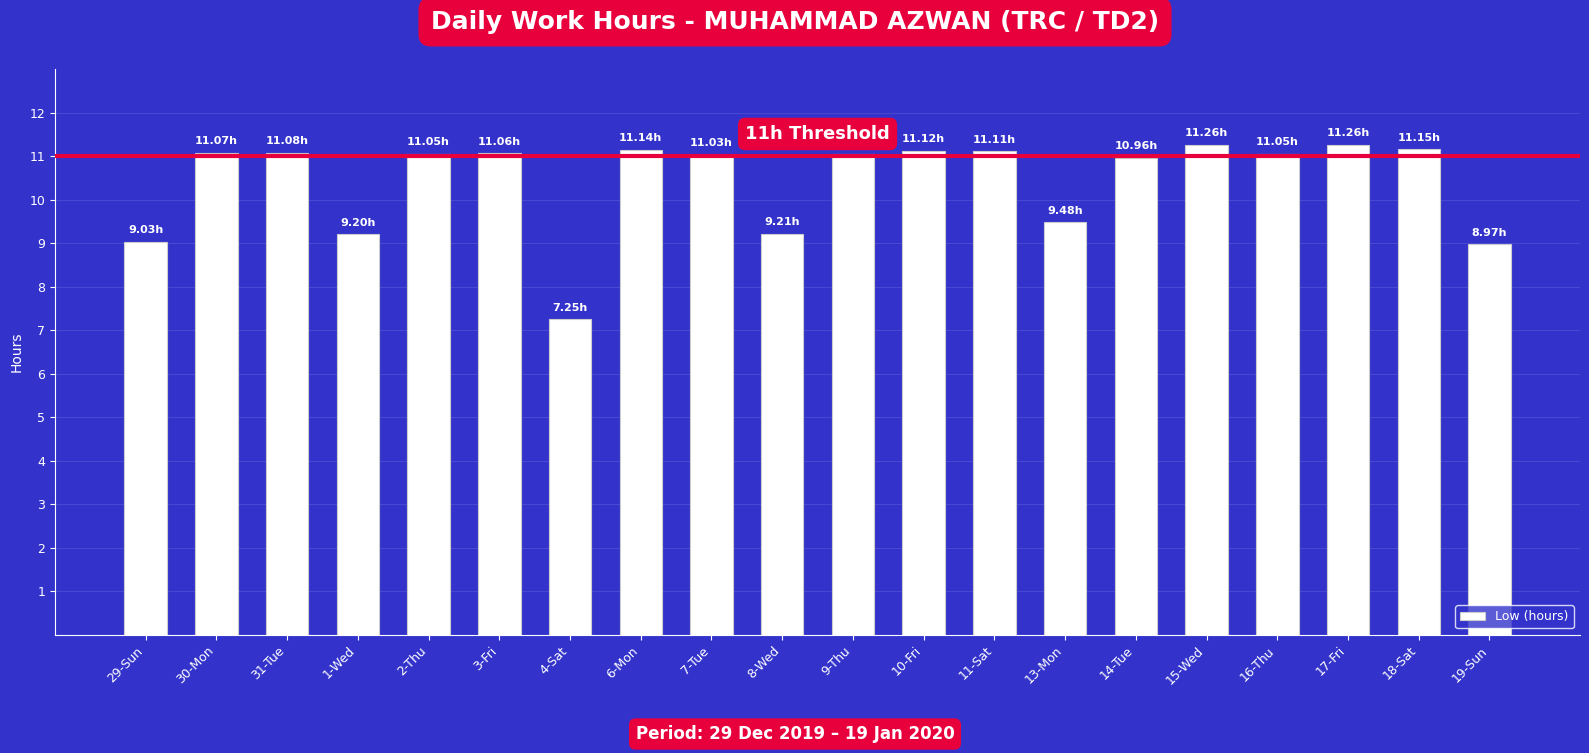

What is the change in value from 1-Wed to 15-Wed?

+2.1